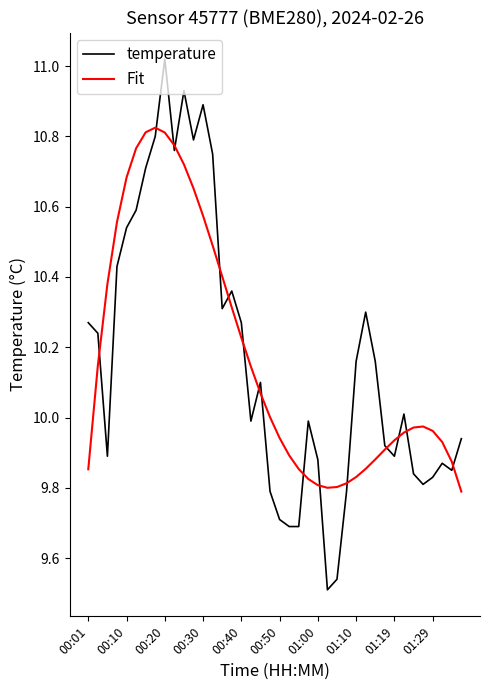

List the series in order of their peak value, highest first.

temperature, Fit